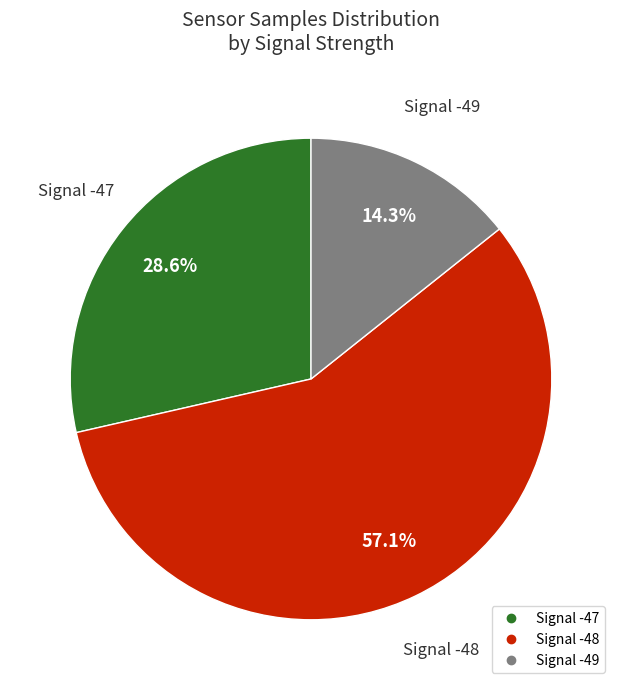

Is there a majority slice in this chart?

Yes